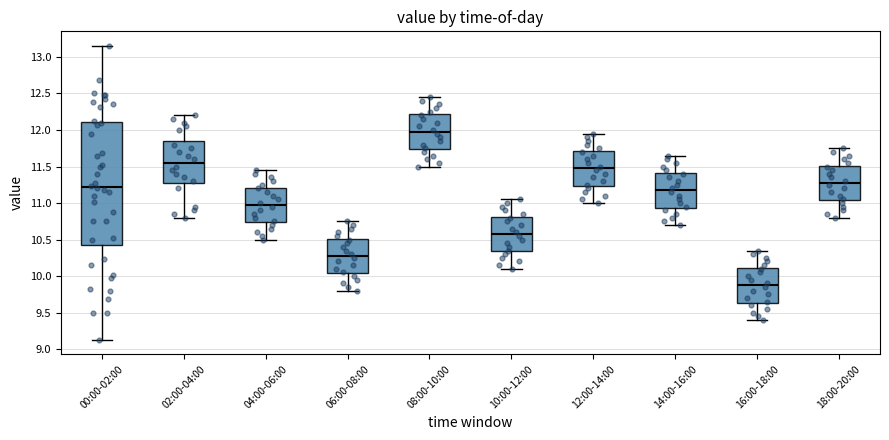

Reading left to right, transcribe this box plot: for each box, give where its median line is, the range the box spans, and where its two whiskers end, as read against the y-axis. The values are not printed on the chart, so give them approximately, as read against the axis.

00:00-02:00: median 11.20, box 10.45 to 12.10, whiskers 9.15 to 13.15
02:00-04:00: median 11.55, box 11.30 to 11.85, whiskers 10.80 to 12.20
04:00-06:00: median 11.00, box 10.75 to 11.20, whiskers 10.50 to 11.45
06:00-08:00: median 10.30, box 10.05 to 10.50, whiskers 9.80 to 10.75
08:00-10:00: median 12.00, box 11.75 to 12.20, whiskers 11.50 to 12.45
10:00-12:00: median 10.60, box 10.35 to 10.80, whiskers 10.10 to 11.05
12:00-14:00: median 11.50, box 11.25 to 11.70, whiskers 11.00 to 11.95
14:00-16:00: median 11.20, box 10.95 to 11.40, whiskers 10.70 to 11.65
16:00-18:00: median 9.90, box 9.65 to 10.10, whiskers 9.40 to 10.35
18:00-20:00: median 11.30, box 11.05 to 11.50, whiskers 10.80 to 11.75